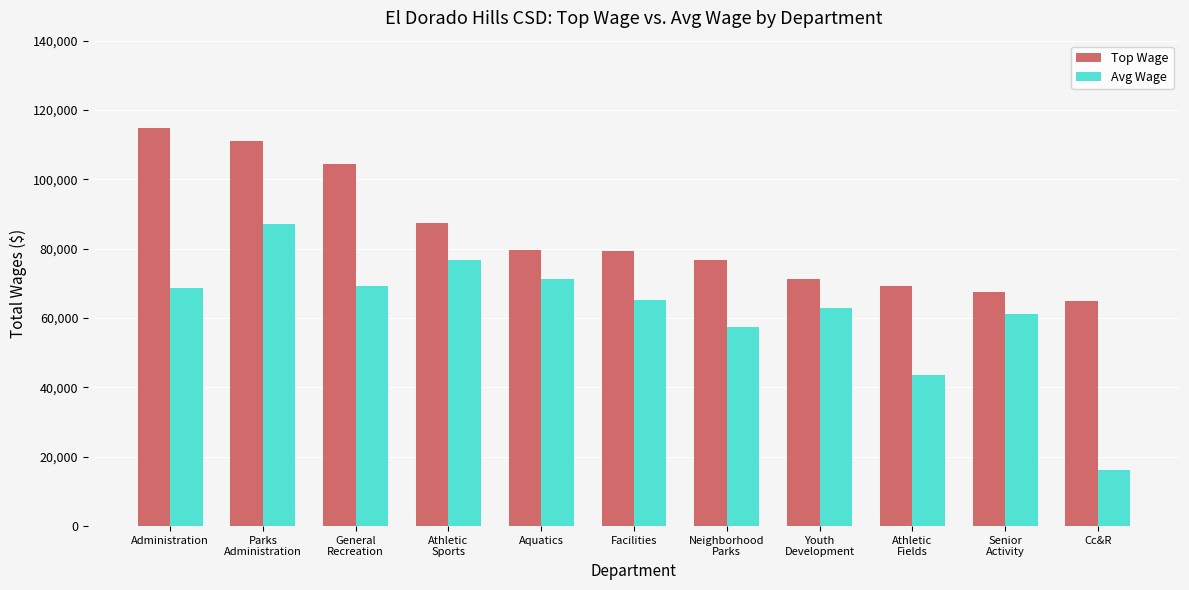

What are all the series names shown in the legend?

Top Wage, Avg Wage